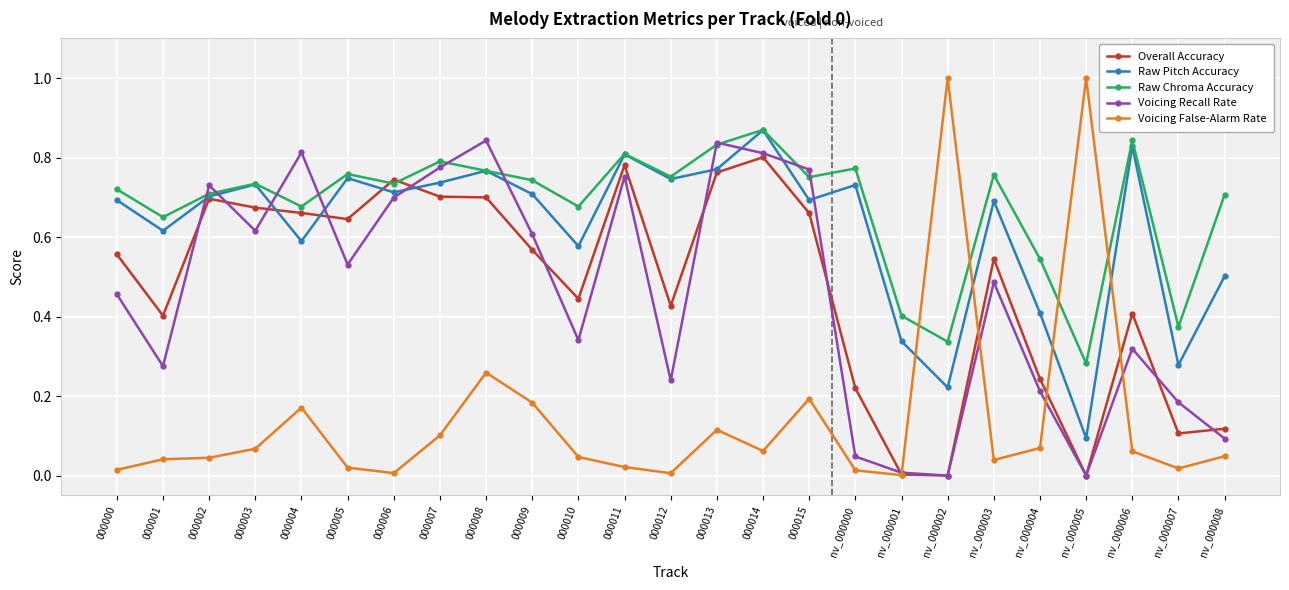

What is the label of the 15th point from the left?

000014